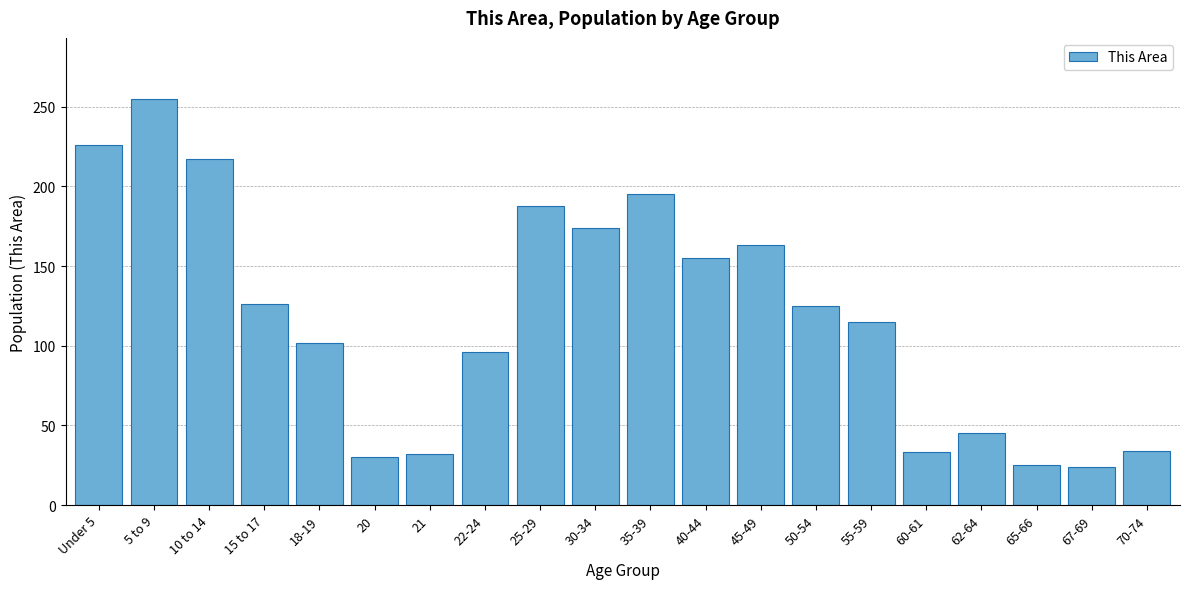

Which category has the highest value across all series?

5 to 9